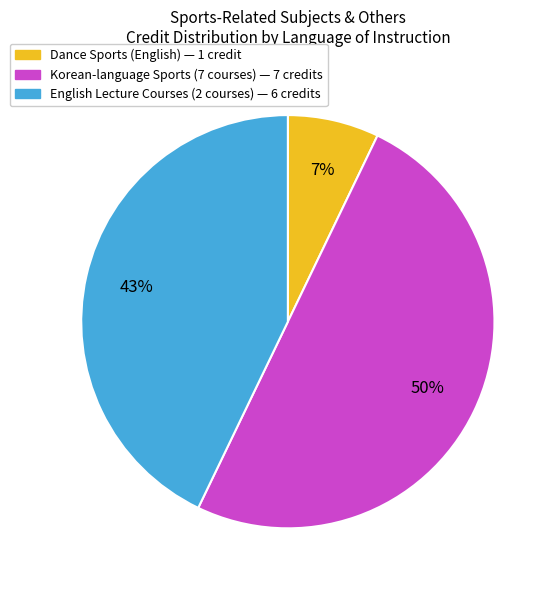

How many segments does this pie chart have?

3